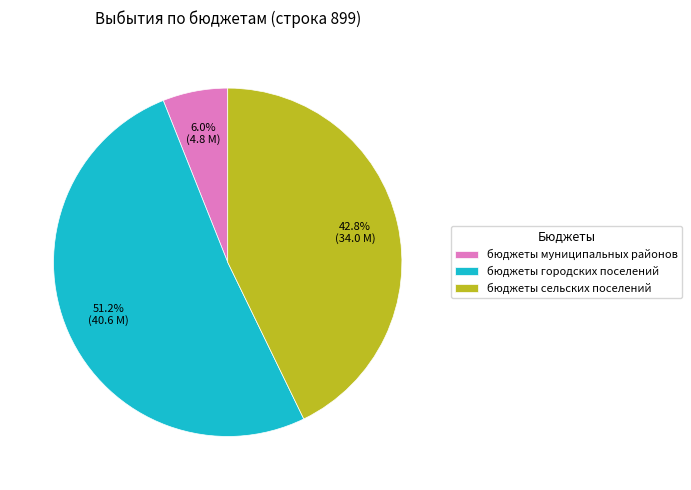

What percentage is the бюджеты муниципальных районов slice, to the nearest percent?

6%